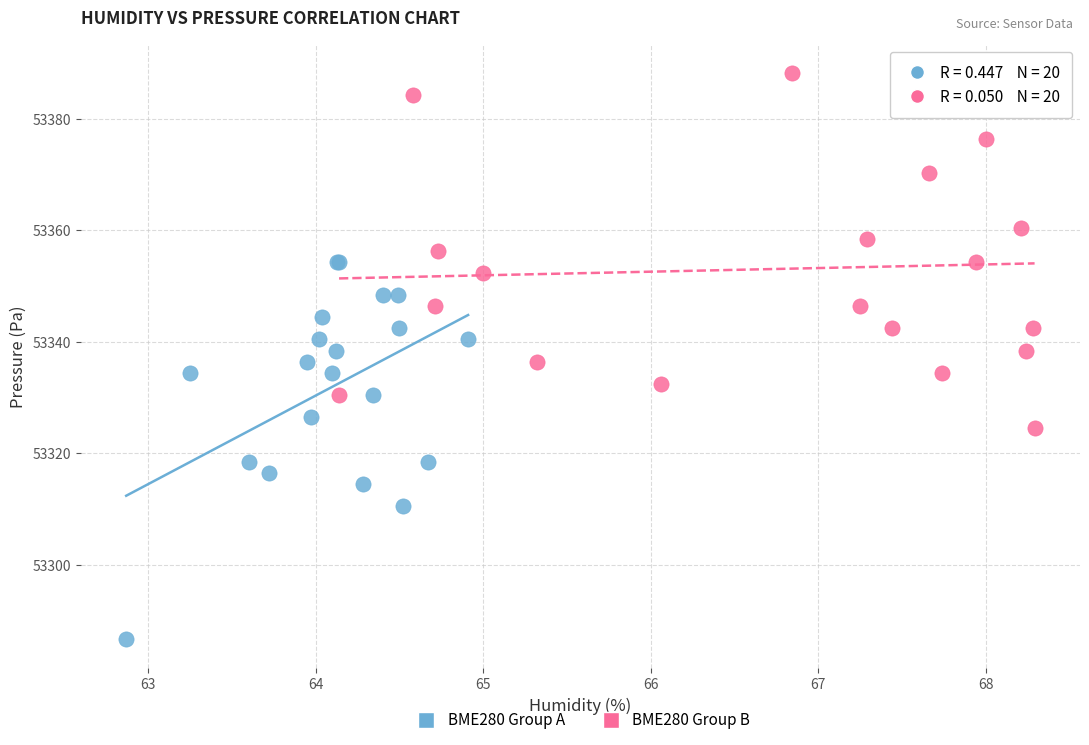

Which series reaches the minimum Y coordinate?

BME280 Group A